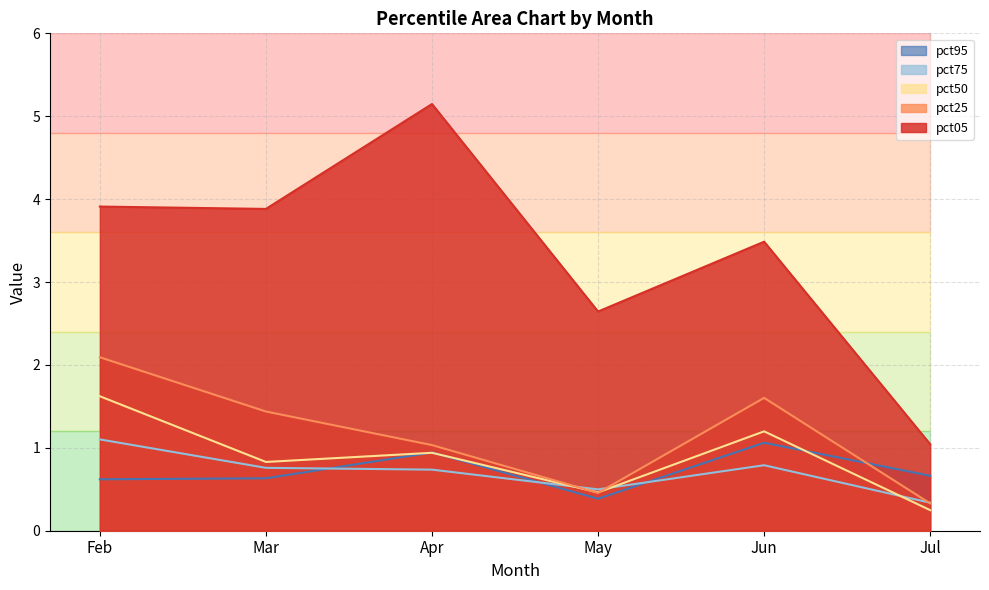

What is the sum of all pct75 values?

4.2